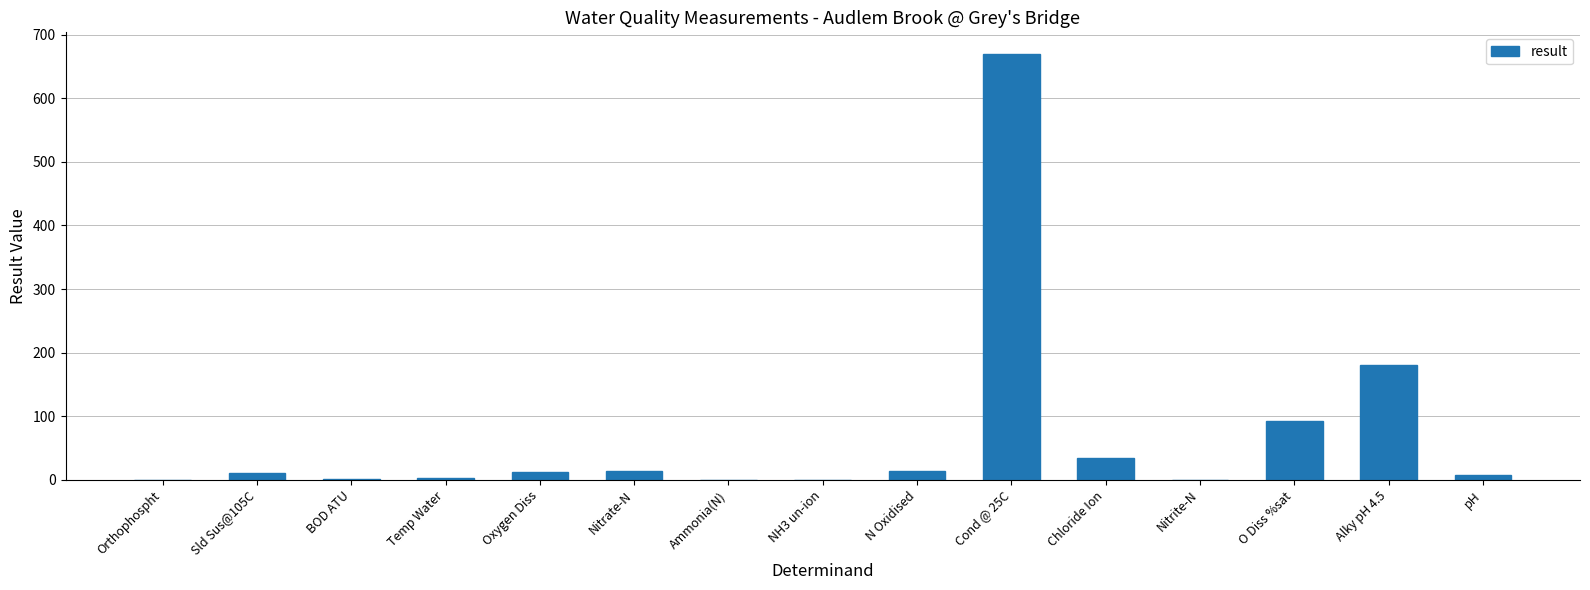

What is the sum of all values?

1039.3